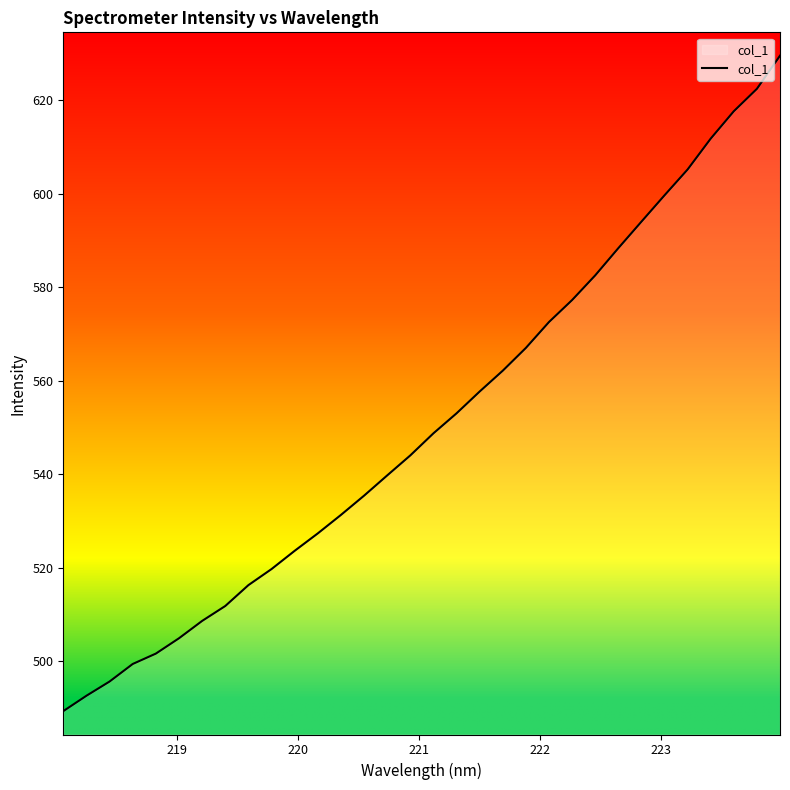

How many lines are shown in the chart?

1